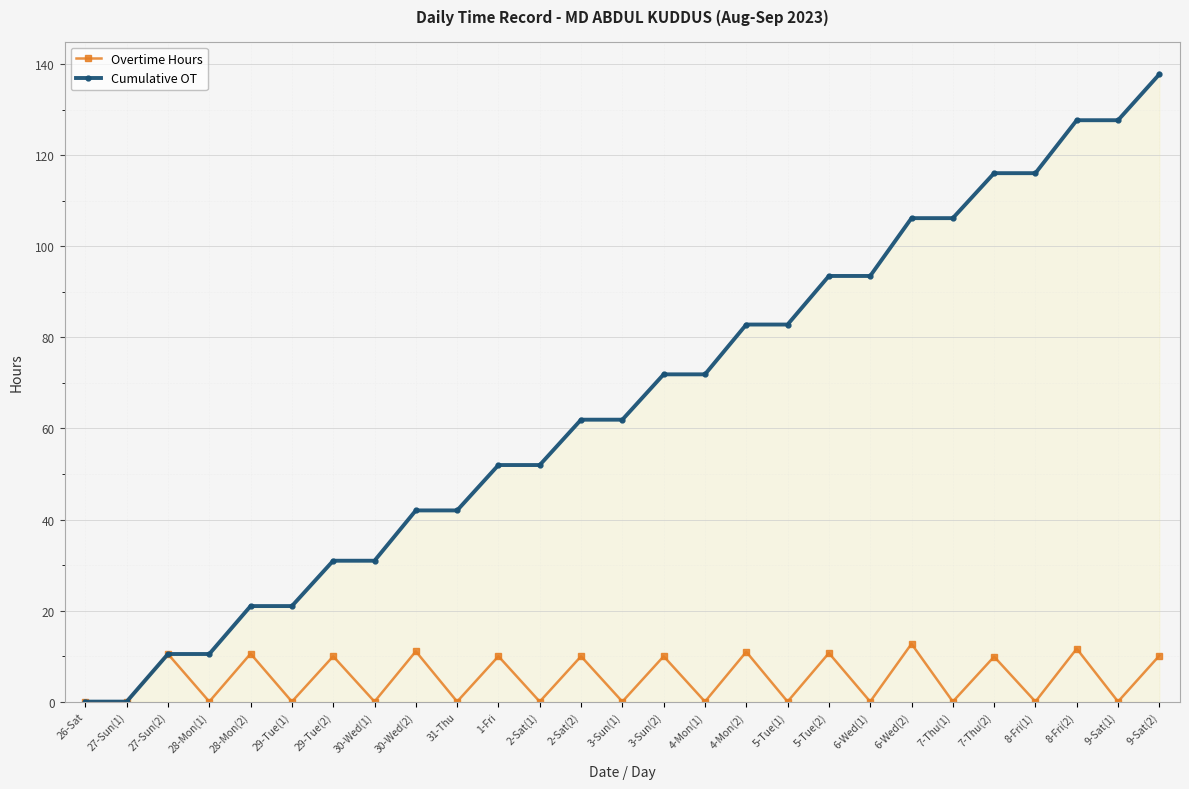

Which label corresponds to the largest value in the chart?

9-Sat(2)